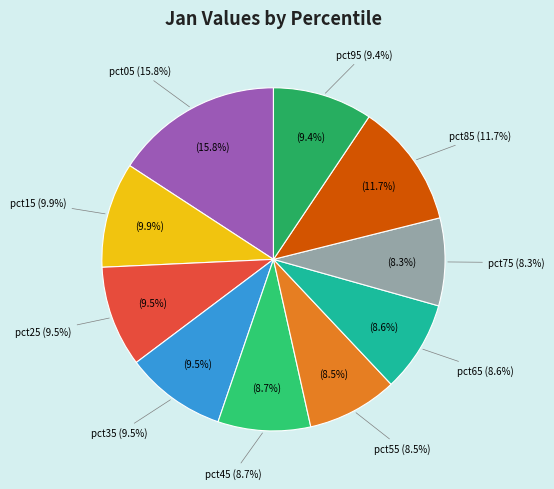

Is it true that pct85 is 12% of the pie?

True